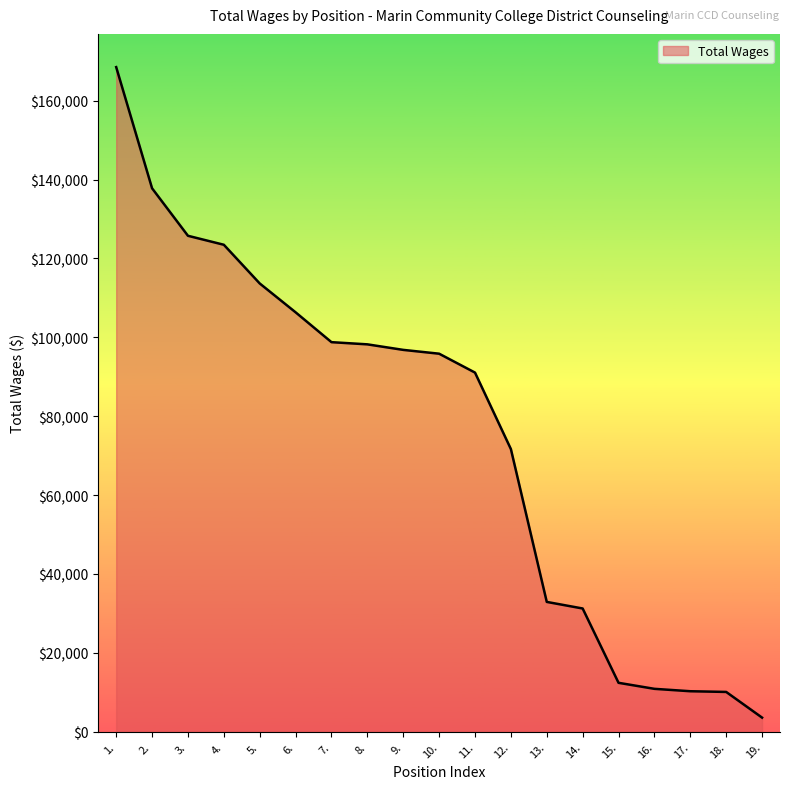

What is the difference between the values at 19. and 2.?

134224